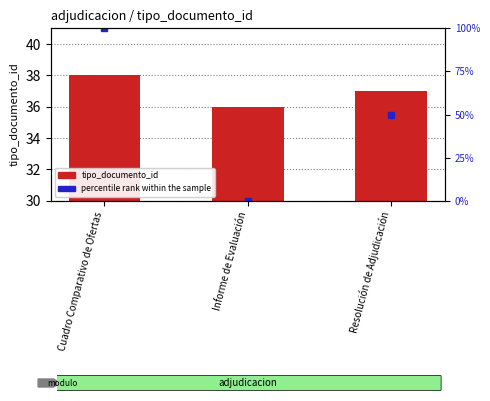

What is the difference between the second highest and minimum values?

1